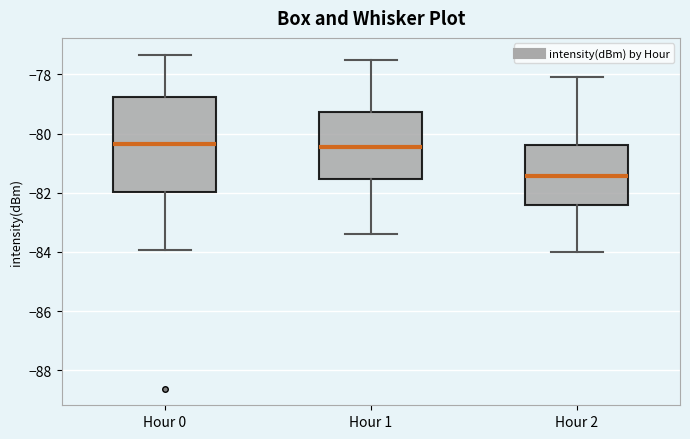

Reading left to right, transcribe this box plot: for each box, give where its median line is, the range the box spans, and where its two whiskers end, as read against the y-axis. The values are not printed on the chart, so give them approximately, as read against the axis.

Hour 0: median -80.4, box -82.0 to -78.8, whiskers -84.0 to -77.4
Hour 1: median -80.4, box -81.6 to -79.2, whiskers -83.4 to -77.4
Hour 2: median -81.4, box -82.4 to -80.4, whiskers -84.0 to -78.0